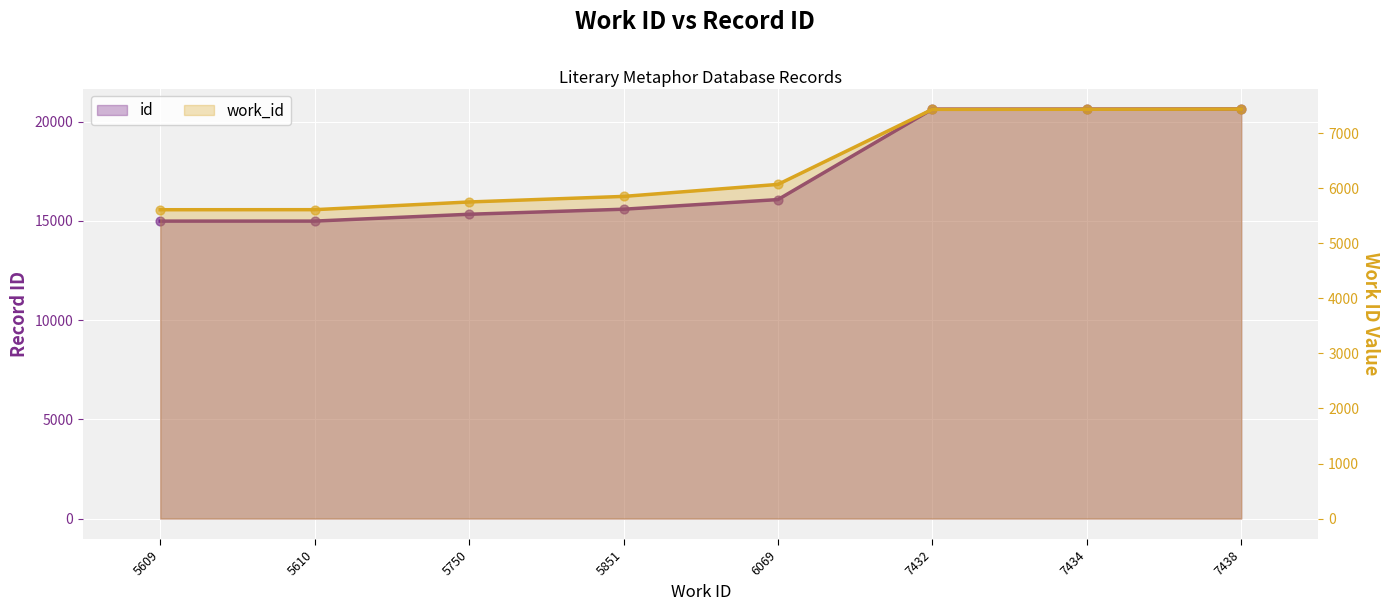

What are all the series names shown in the legend?

id, work_id